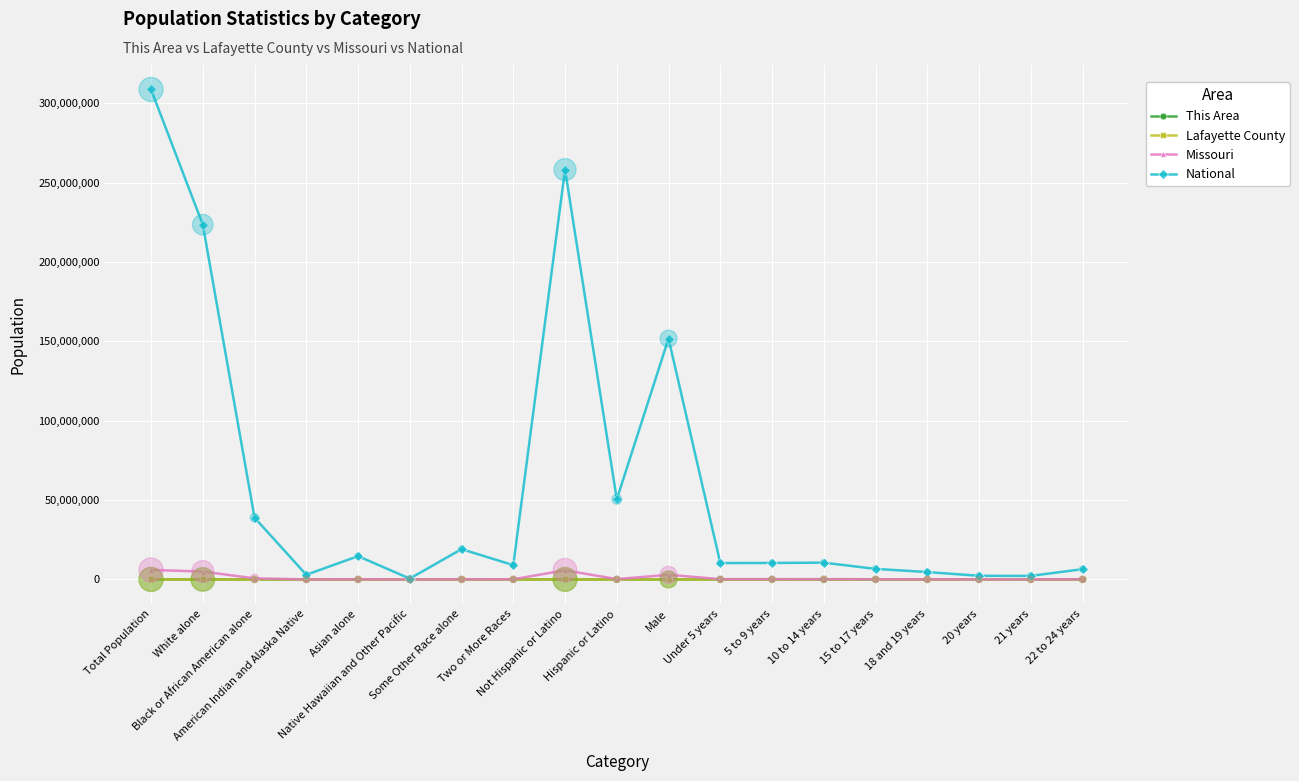

Which series has the largest total across all categories?

National